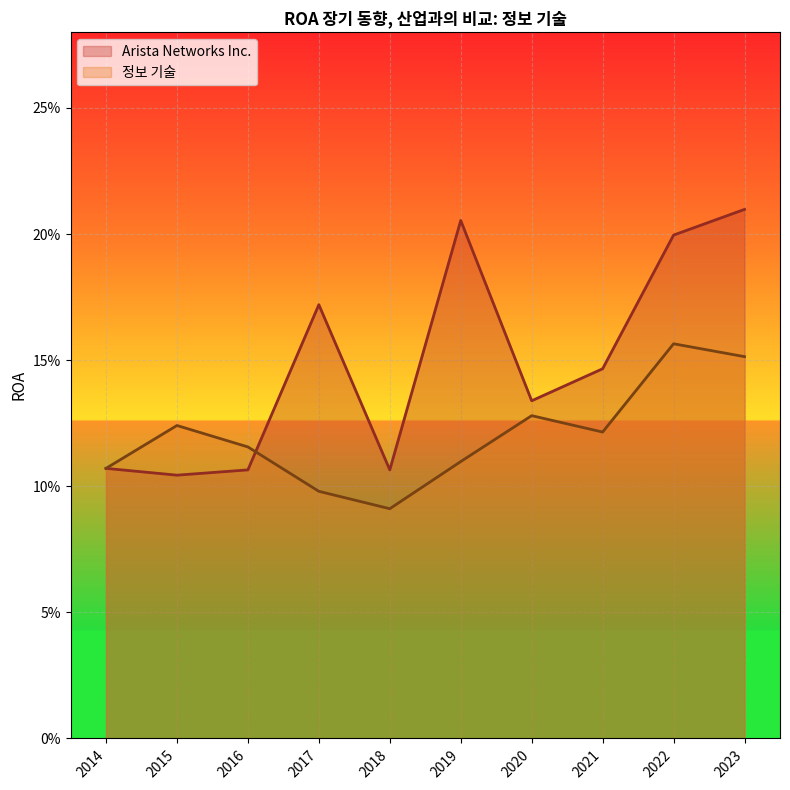

Rank the series by their maximum value, from highest to lowest.

Arista Networks Inc., 정보 기술